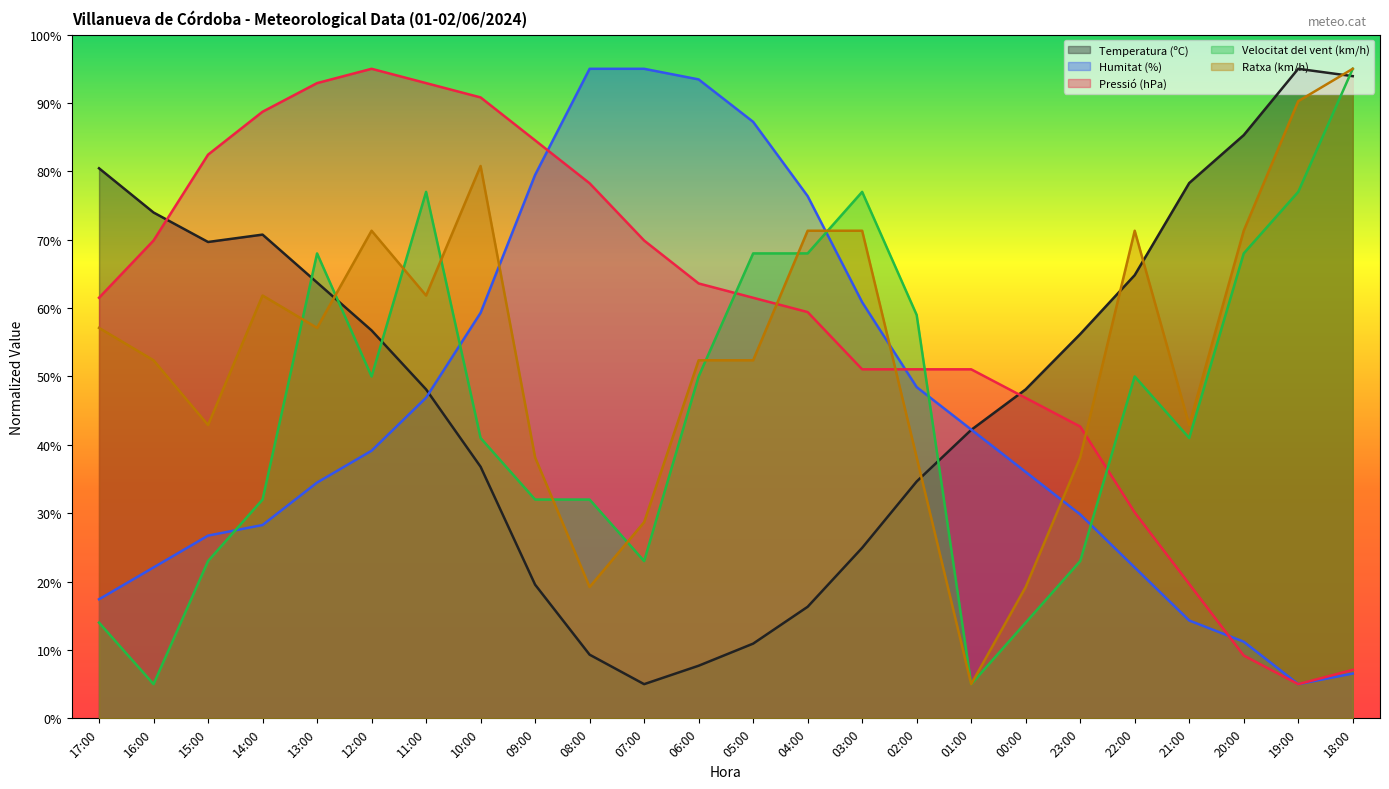

At which label does Pressió (hPa) first exceed 61?

17:00